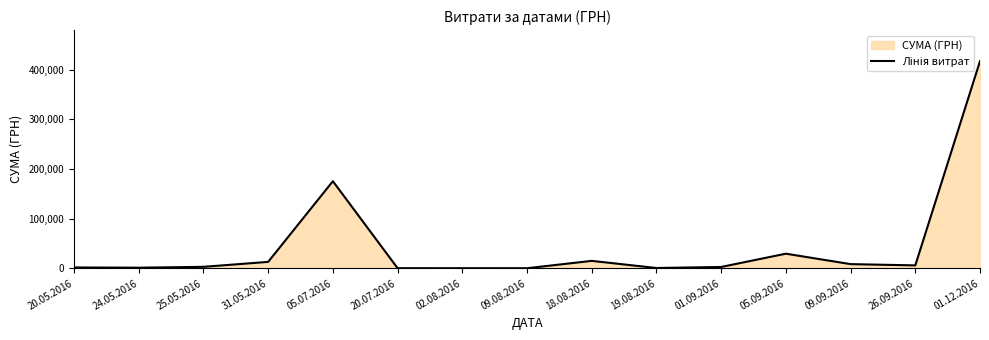

What is the difference between the maximum and minimum values?

416841.5